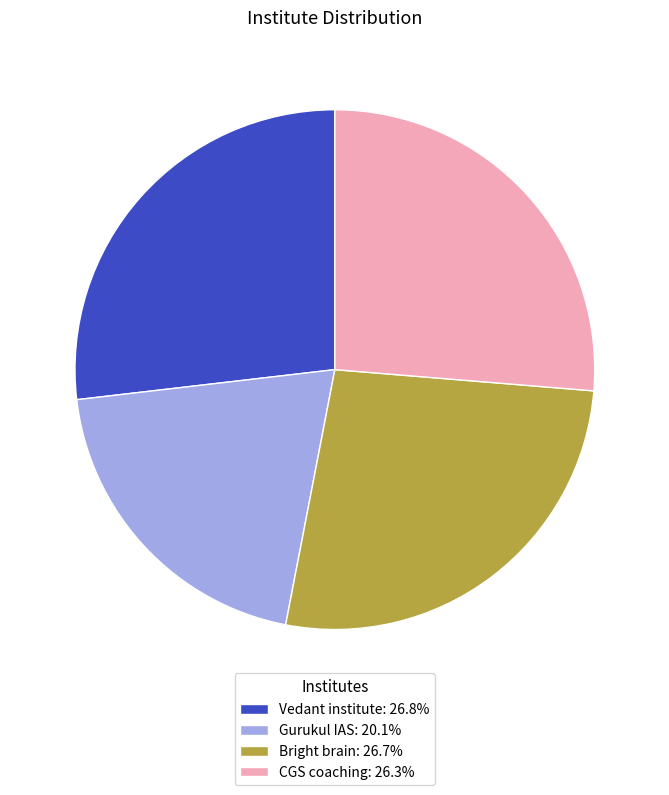

What is the ratio of the value at Vedant institute: 26.8% to the value at CGS coaching: 26.3%?

1.0